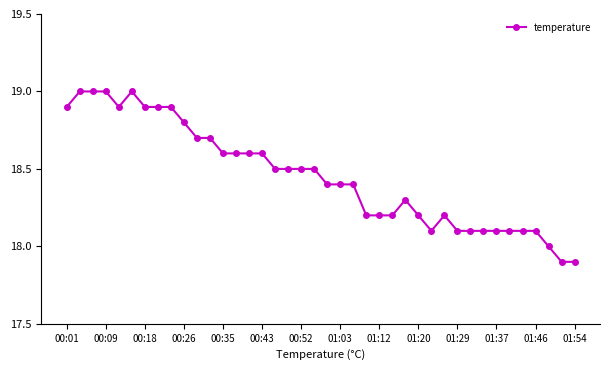

Count the number of categories in the chart.

40